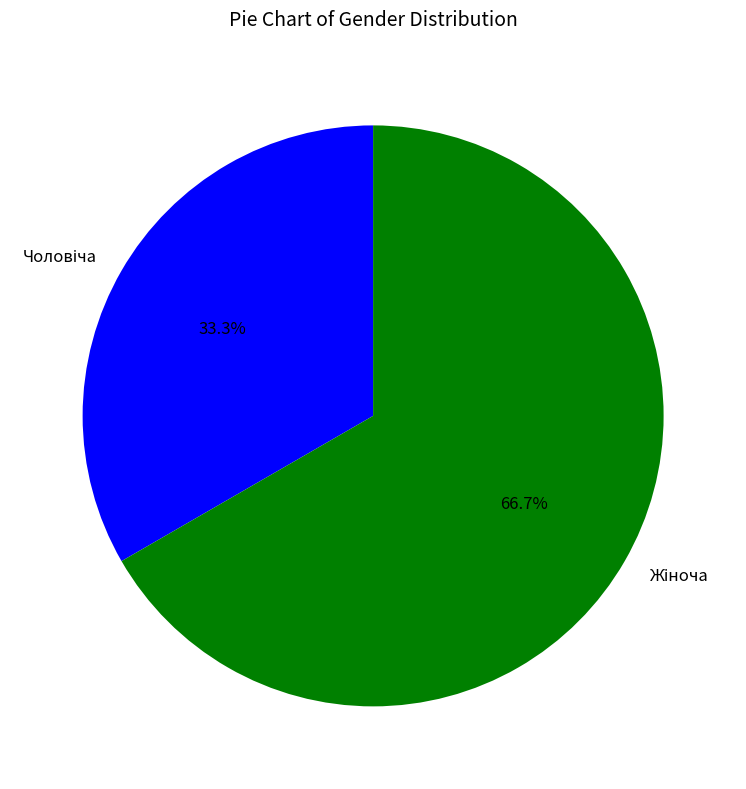

Is there a majority slice in this chart?

Yes